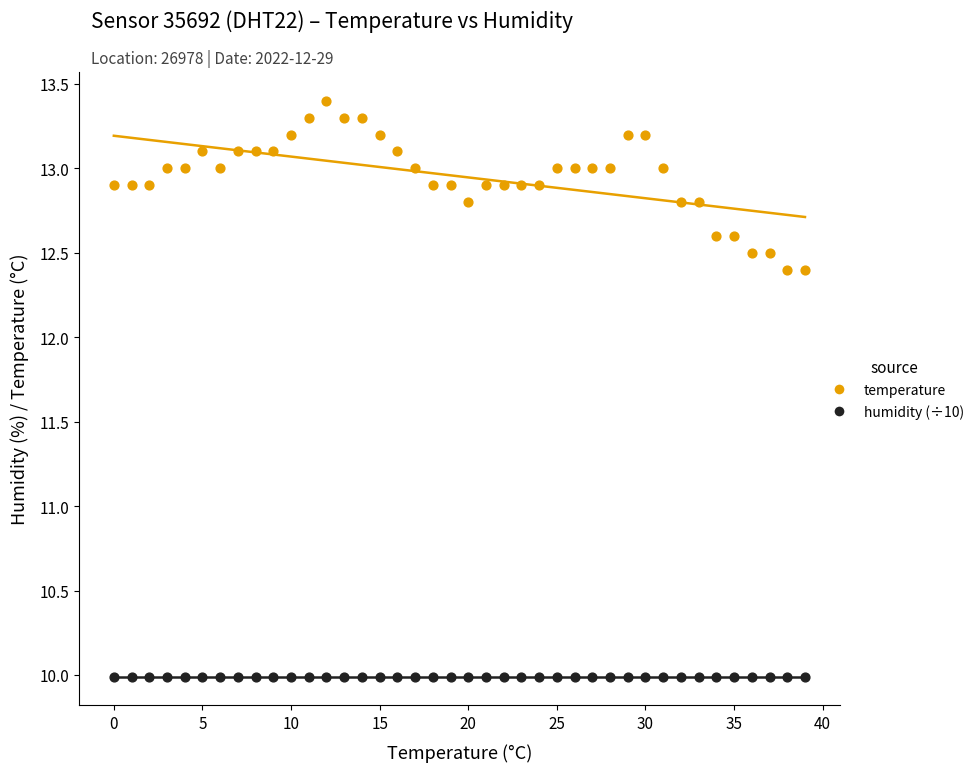

Which series reaches the maximum Y coordinate?

temperature